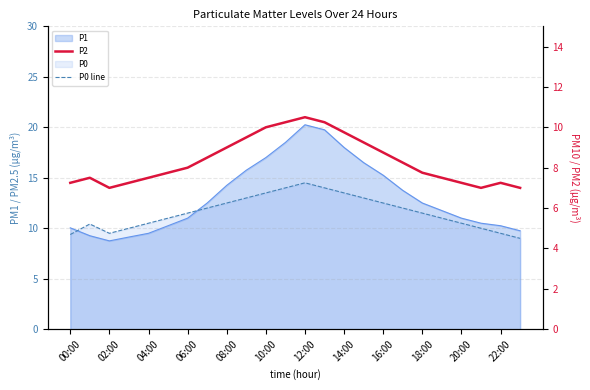

How many data points in P0 line are above 5?

18